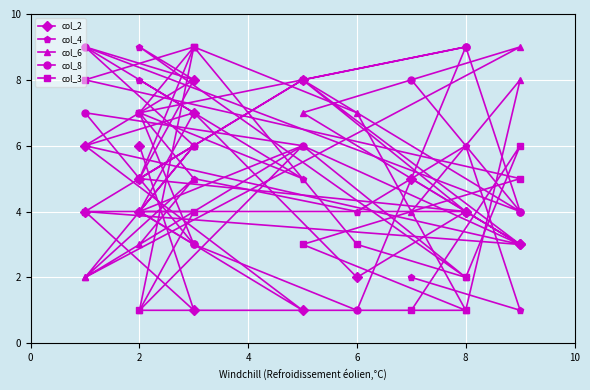

Reading left to right, what are all the values shown in this chart?

col_2: 6	1	4	3	8	4	5	8	6	1	4	7	2	4	3	5
col_4: 8	7	6	3	6	2	9	8	9	5	7	5	4	6	1	2
col_6: 3	5	2	9	7	4	4	6	2	6	1	9	7	1	8	4
col_8: 5	6	9	4	8	9	7	3	7	6	4	3	1	9	4	8
col_3: 7	9	8	5	3	1	1	4	4	8	5	9	3	2	6	1